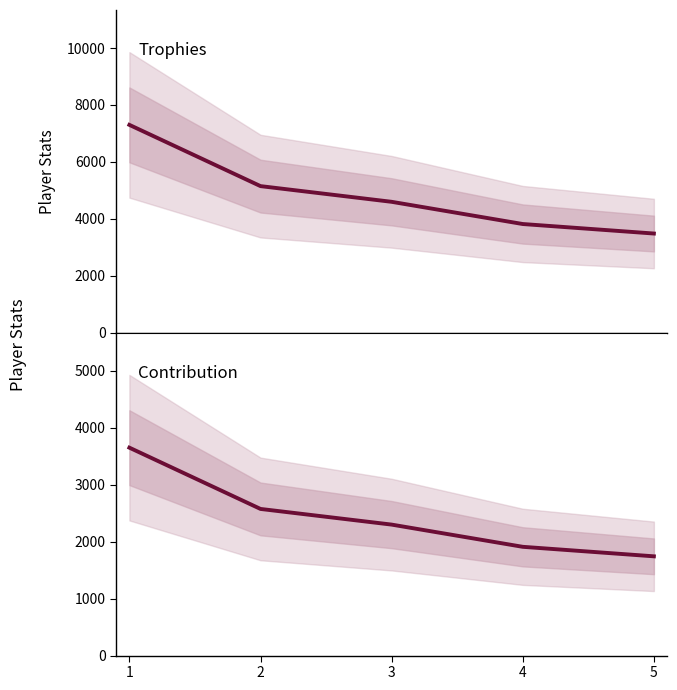

How many lines are shown in the chart?

2